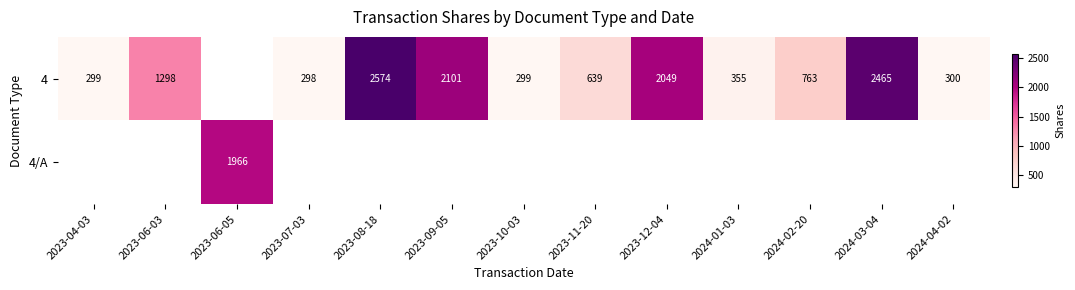

The value of 4 at 2024-03-04 is 2465. True or false?

True